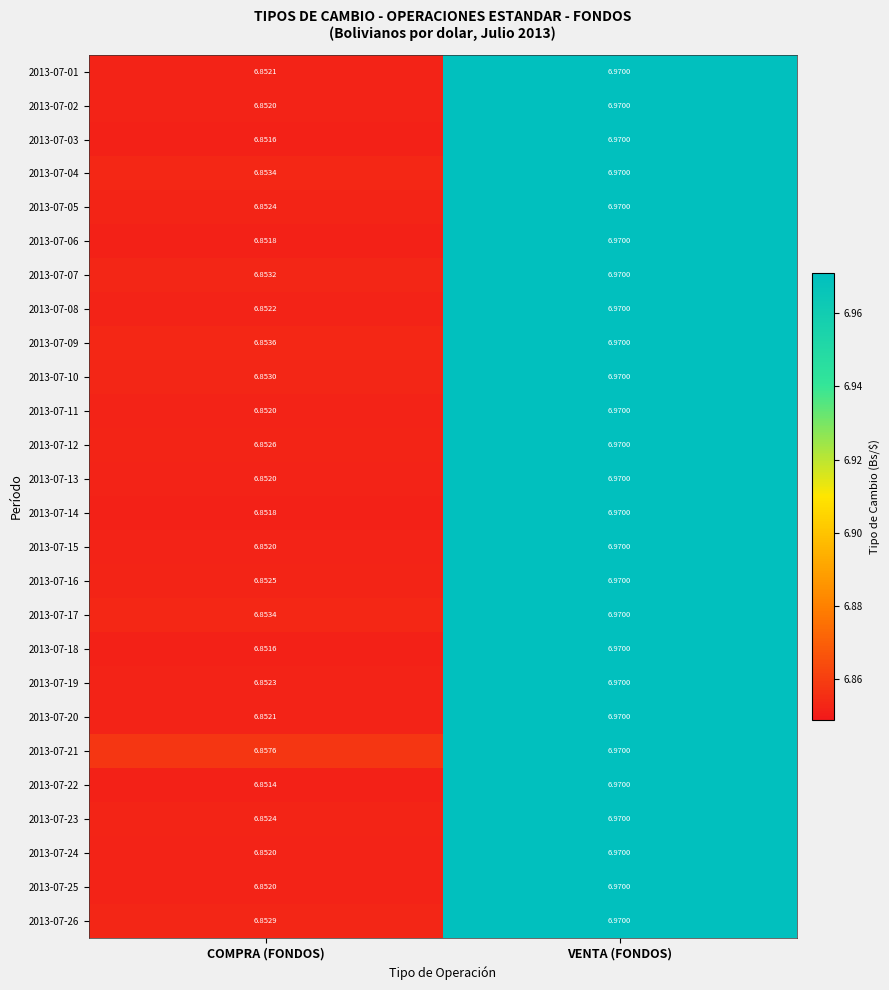

At which label is 2013-07-26 closest to 6?

COMPRA (FONDOS)